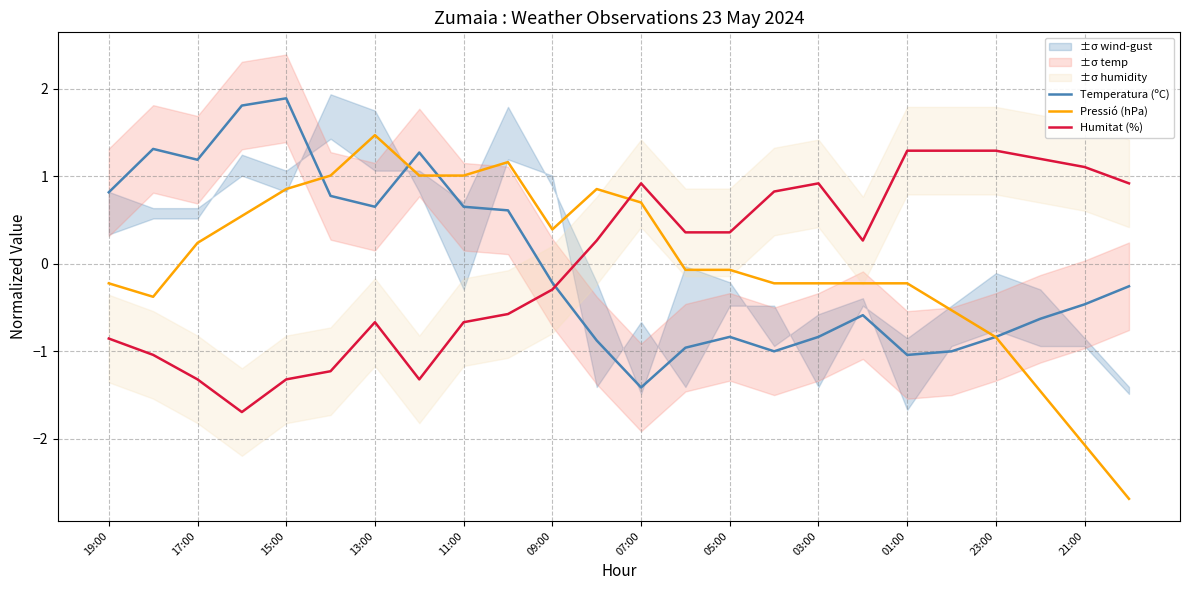

What is the minimum value shown in the chart?

-2.7